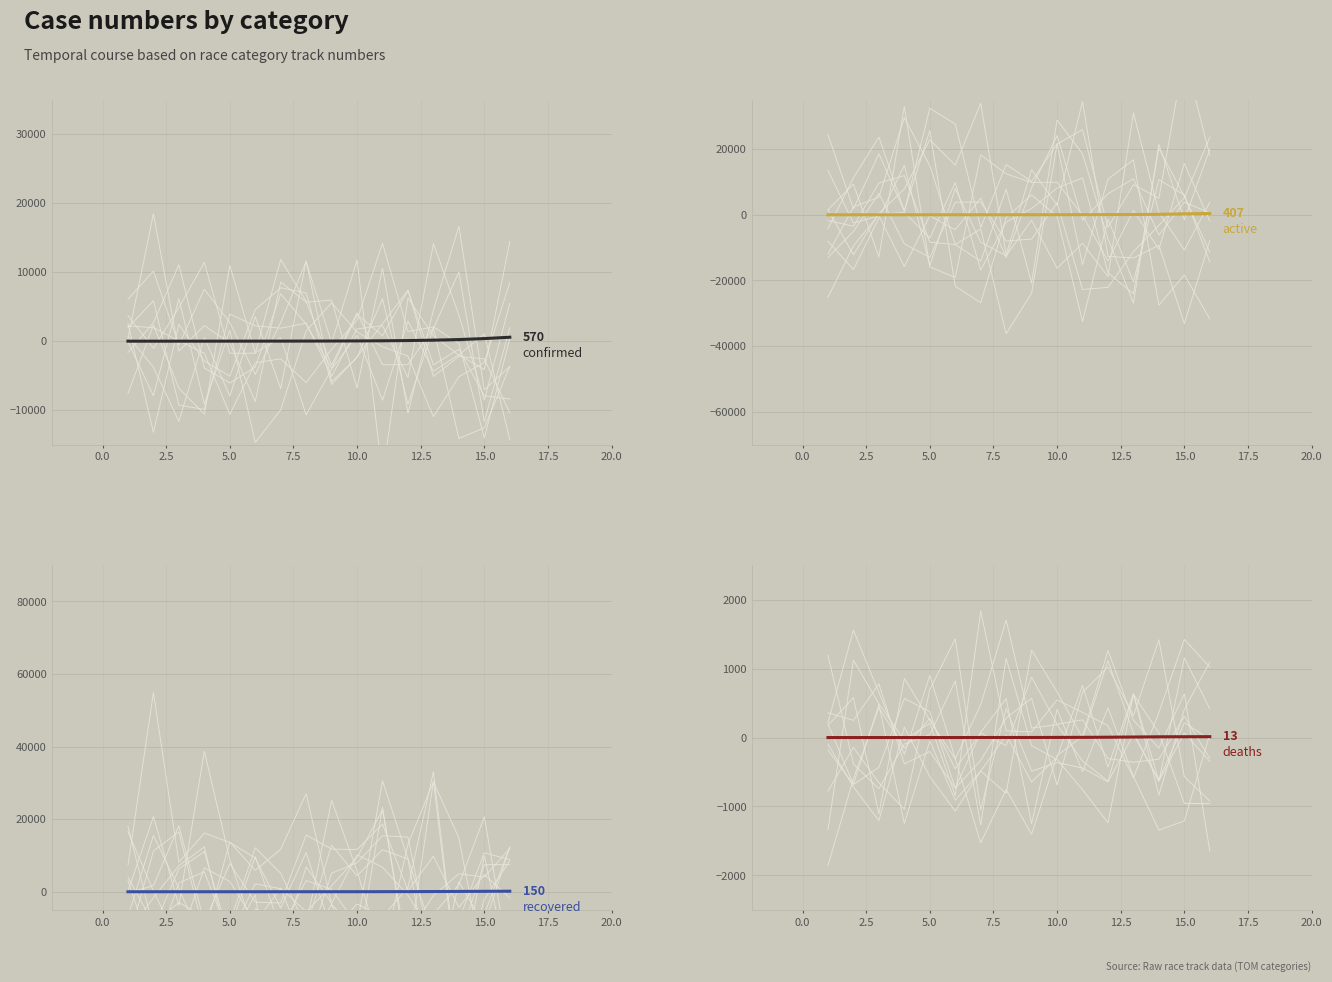

The recovered series shows 1 at 12.5. True or false?

False